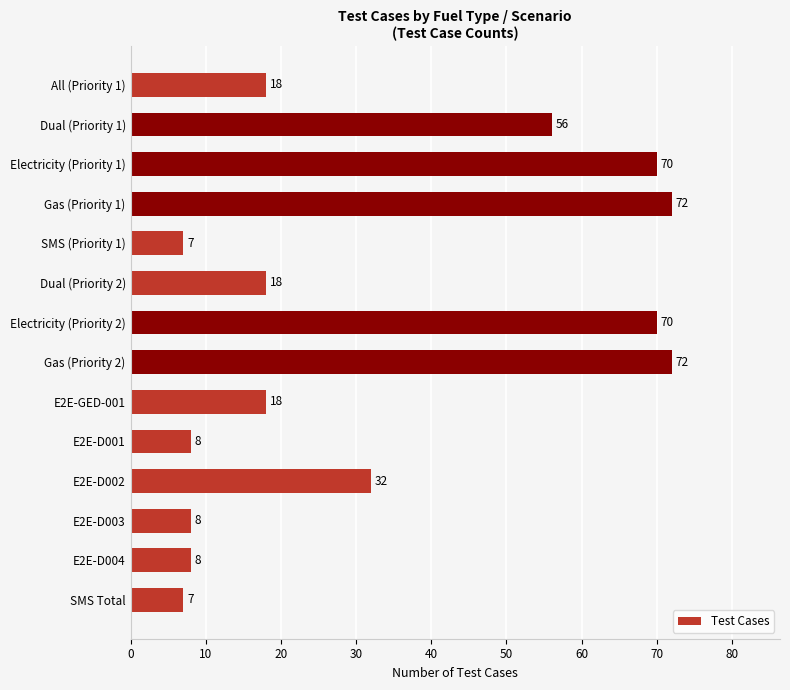

What is the approximate value at All (Priority 1)?

18